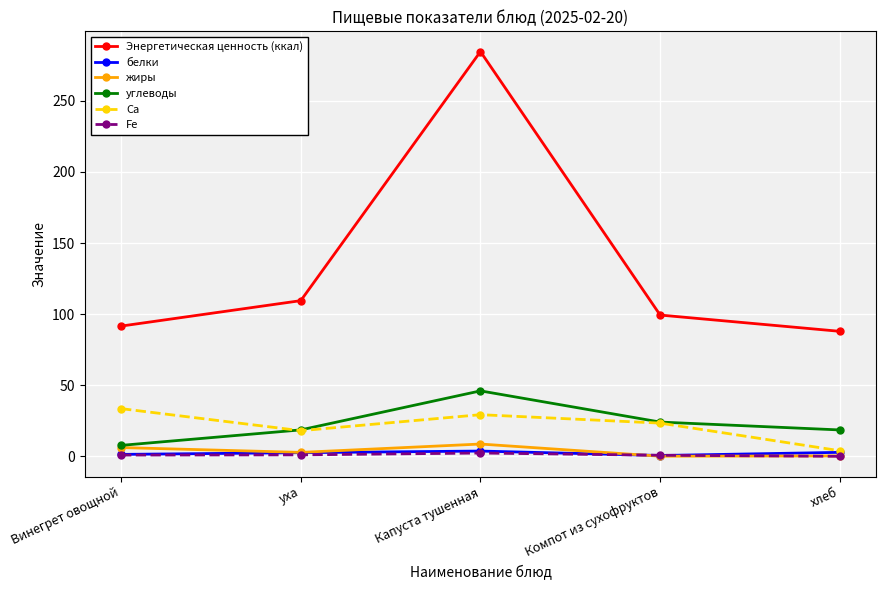

At which label does Энергетическая ценность (ккал) reach its minimum?

хлеб